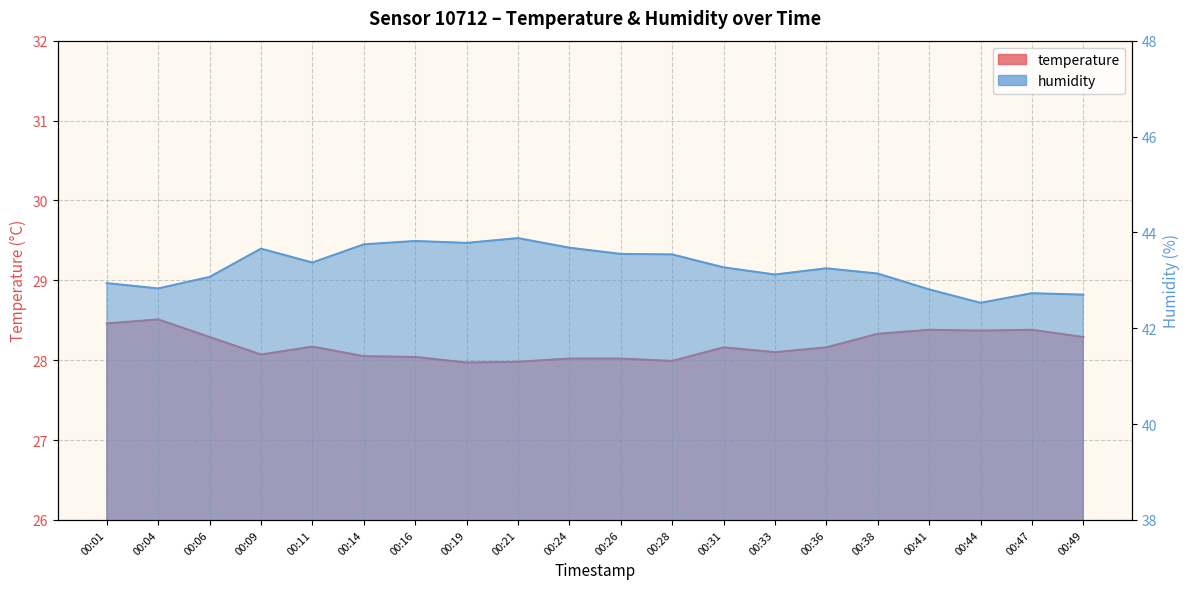

The temperature series shows 28.1 at 00:09. True or false?

True